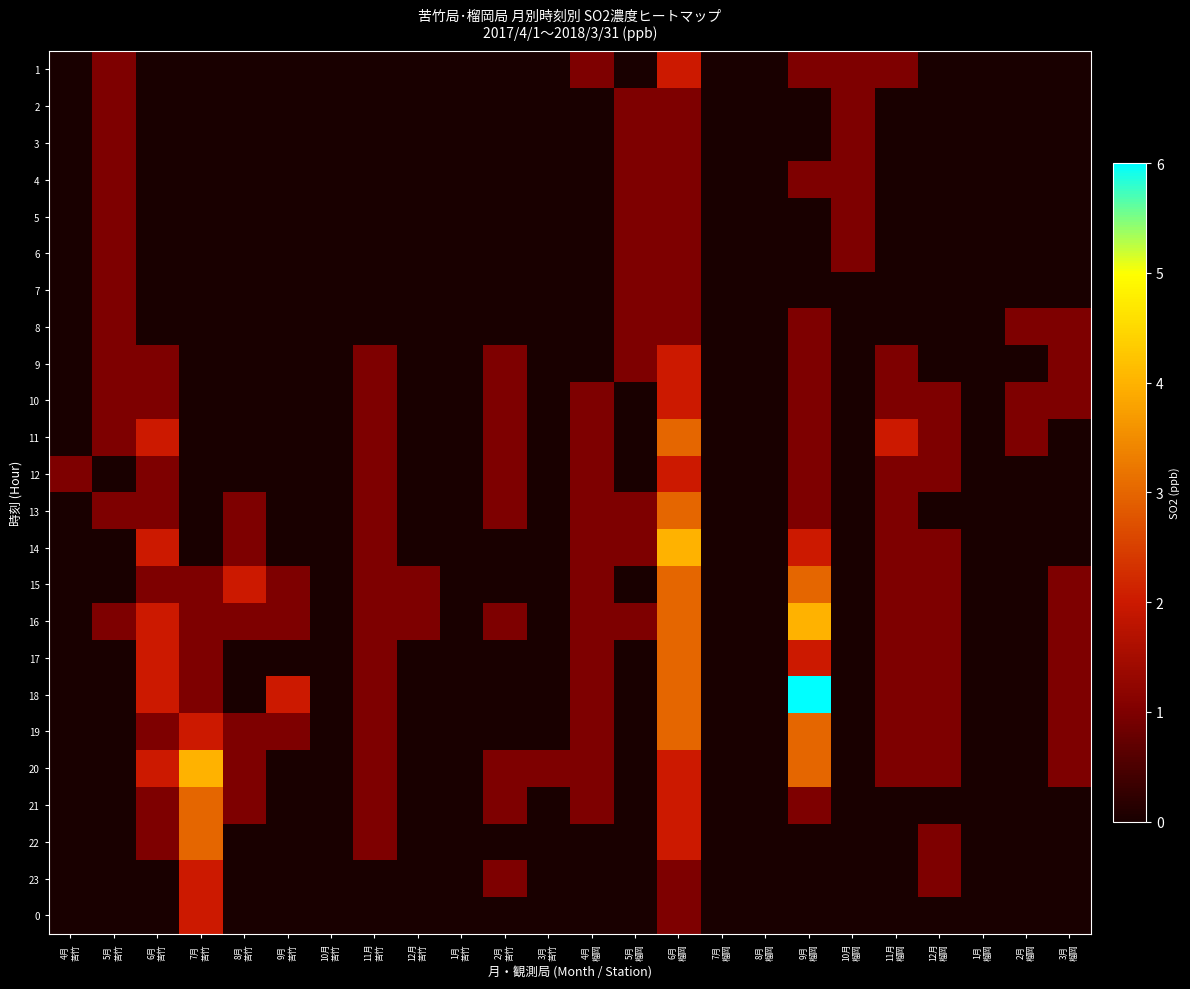

Which category has the highest value across all series?

9月
榴岡